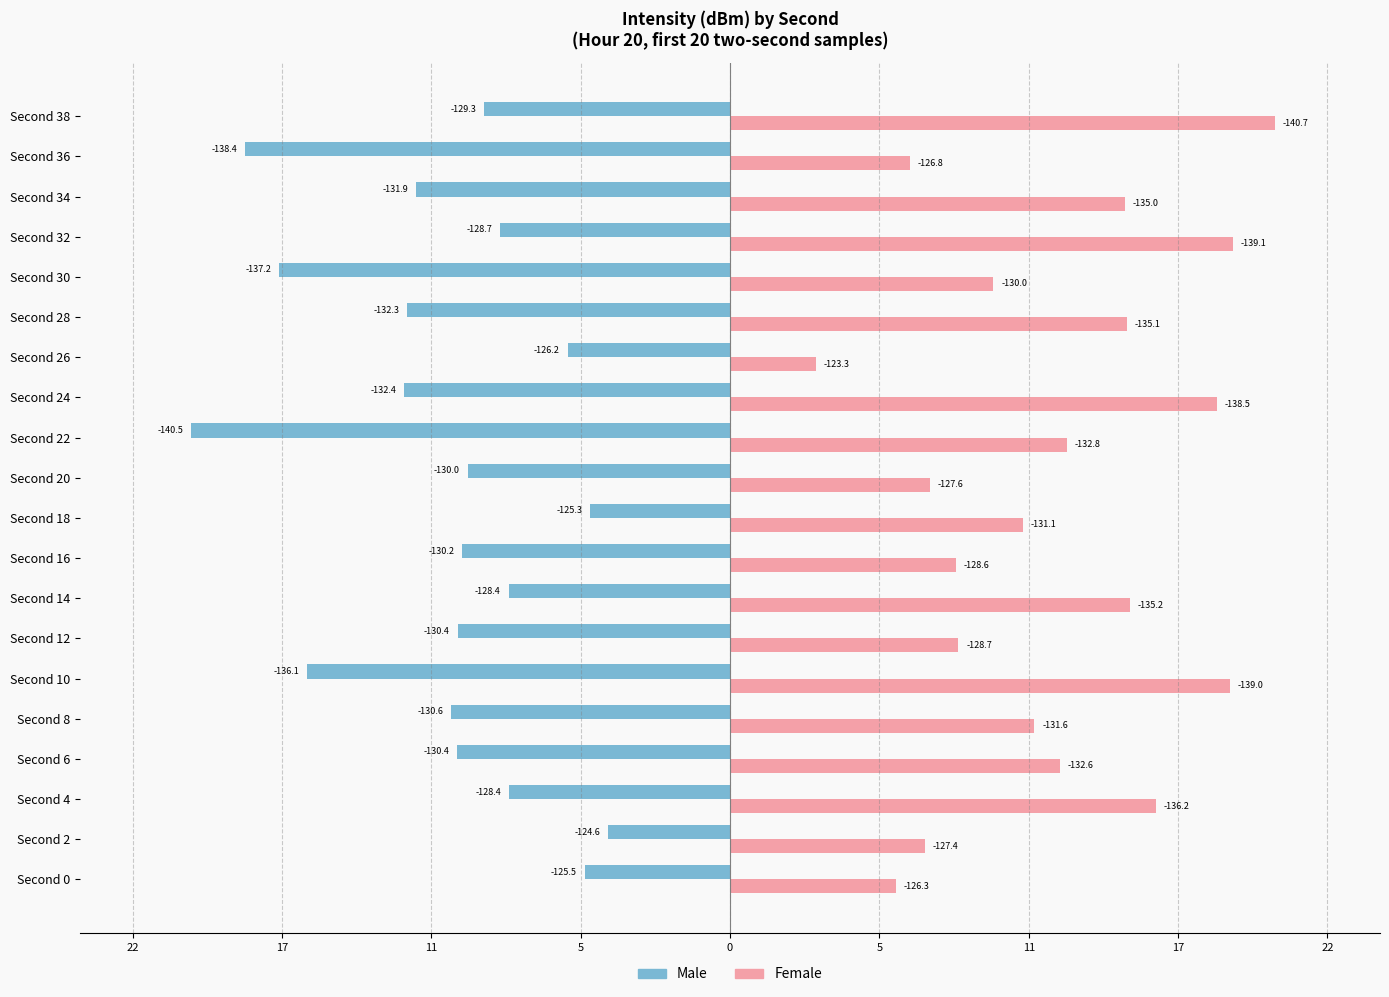

Which series has the largest total across all categories?

Female